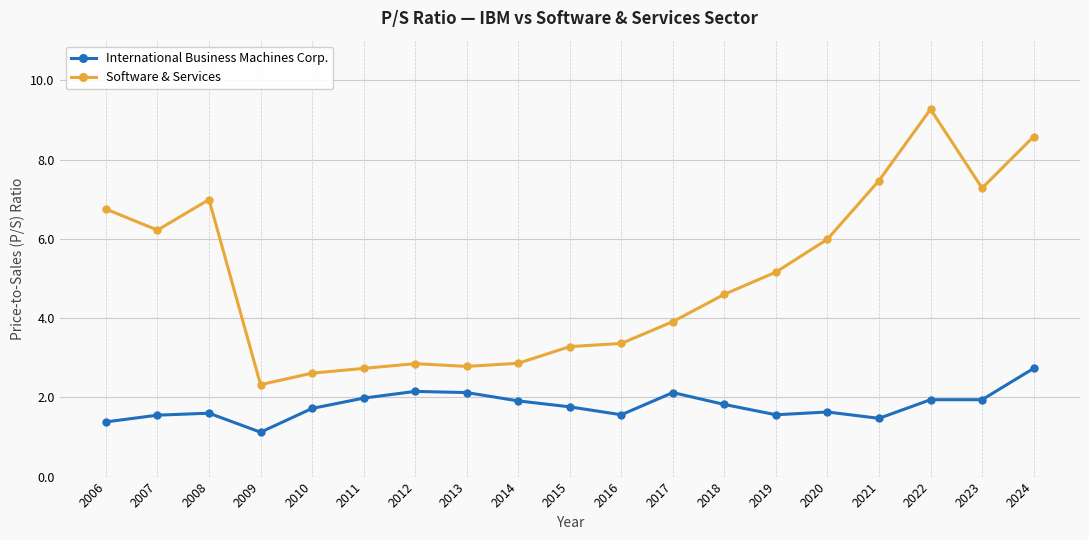

Between 2015 and 2024, which series saw the biggest shift?

Software & Services